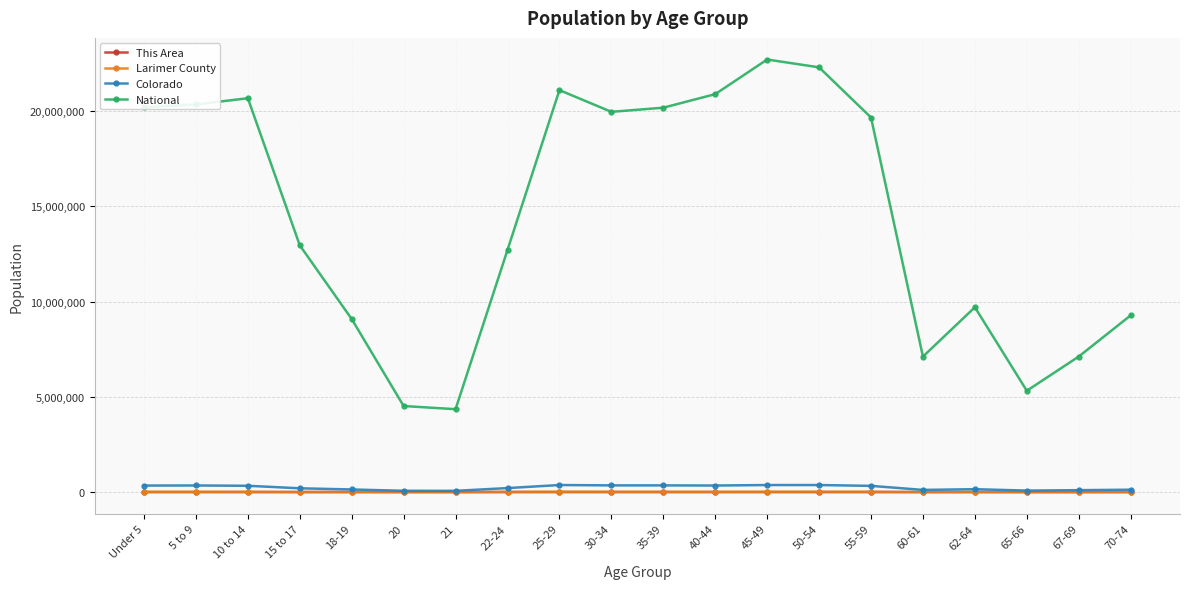

Is it true that This Area equals 142 at 18-19?

True